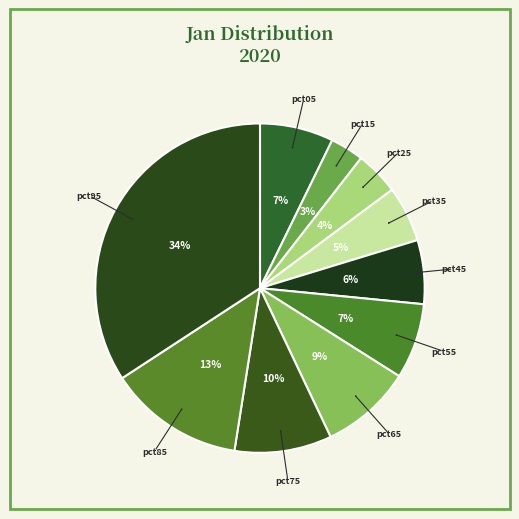

Rank the categories by value from highest to lowest.

pct95, pct85, pct75, pct65, pct55, pct05, pct45, pct35, pct25, pct15